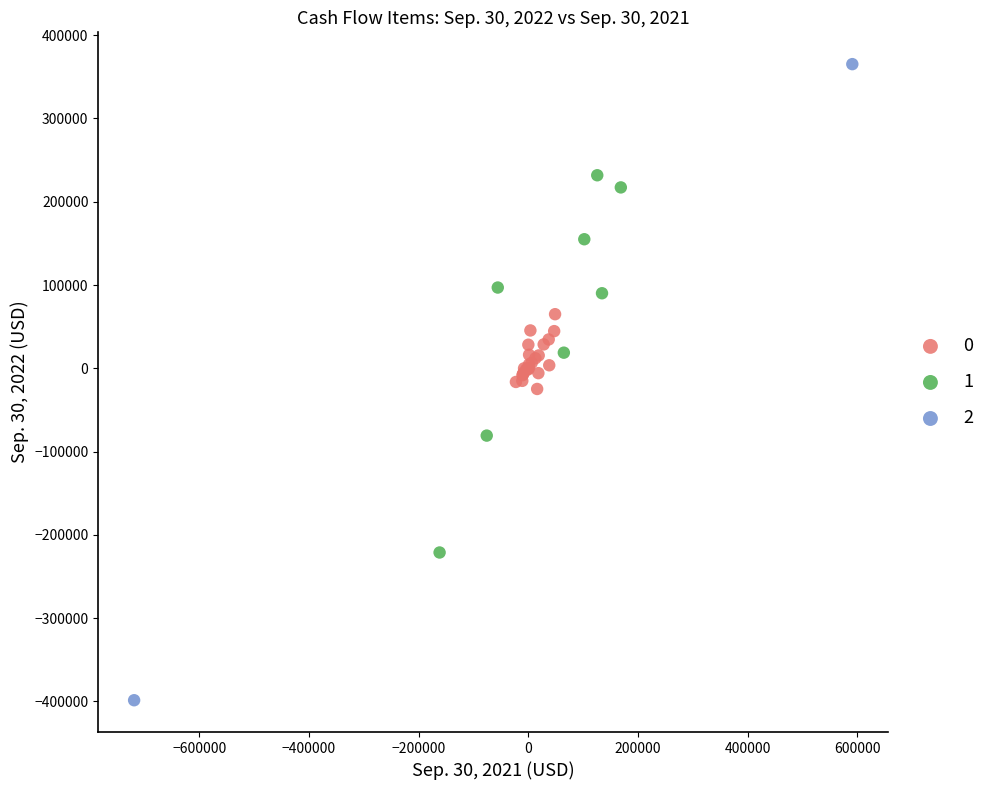

Which series contains the lowest Y value?

2